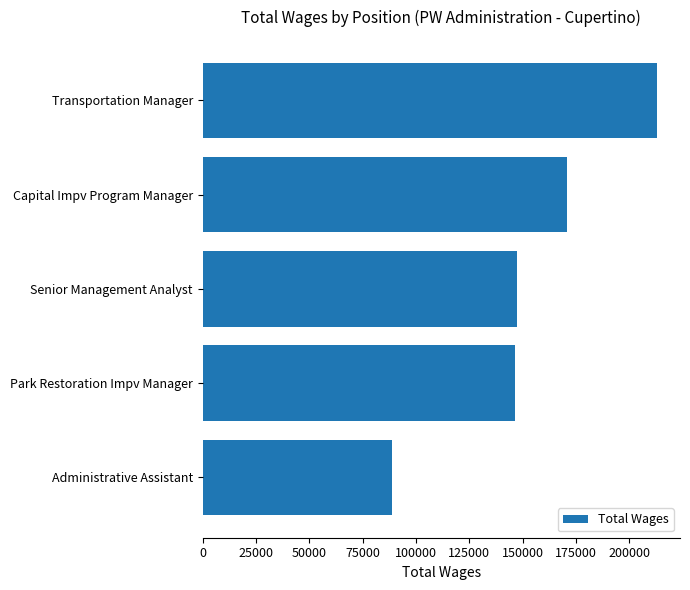

What is the greatest value displayed?

213068